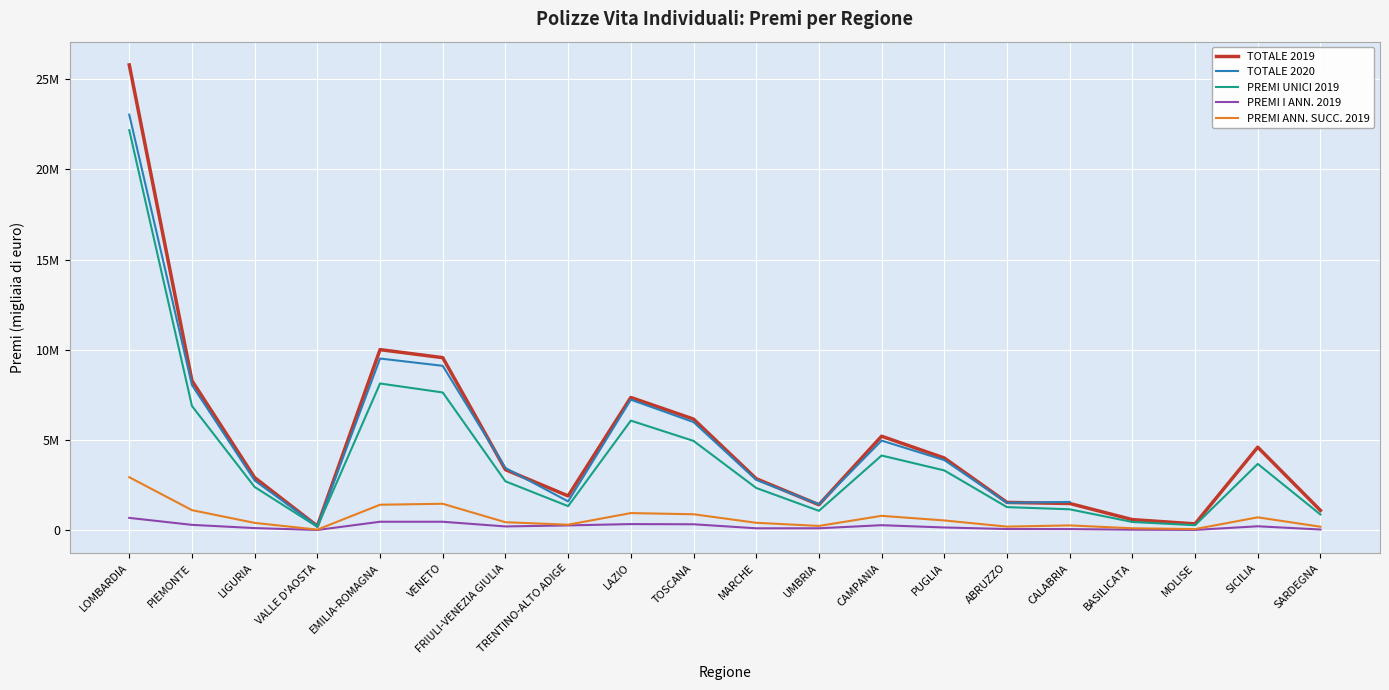

True or false: PREMI ANN. SUCC. 2019 and TOTALE 2020 cross at least once.

False